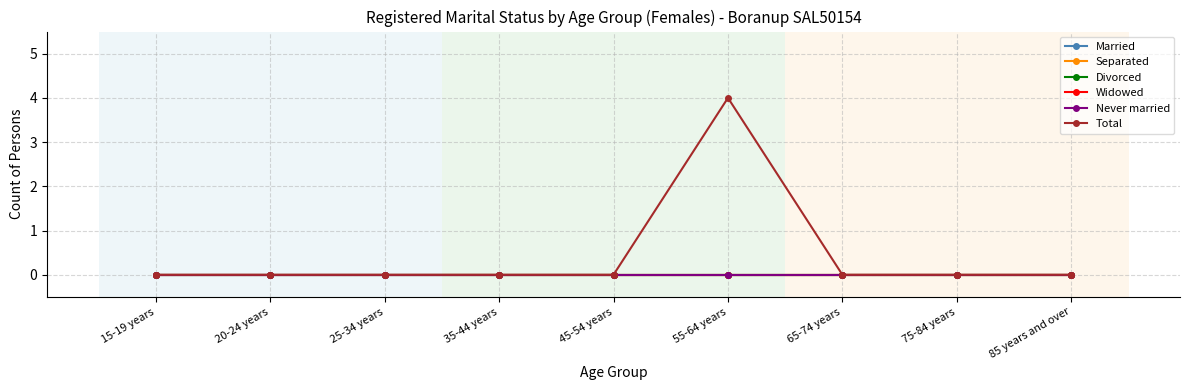

Reading left to right, list all the values displayed in this chart.

Married: 0	0	0	0	0	0	0	0	0
Separated: 0	0	0	0	0	0	0	0	0
Divorced: 0	0	0	0	0	0	0	0	0
Widowed: 0	0	0	0	0	0	0	0	0
Never married: 0	0	0	0	0	0	0	0	0
Total: 0	0	0	0	0	4	0	0	0